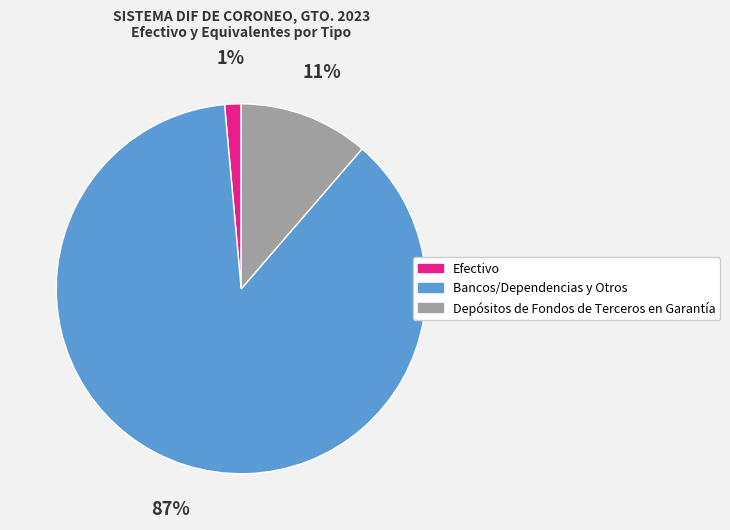

Is the sum of Efectivo and Depósitos de Fondos de Terceros en Garantía greater than half?

No